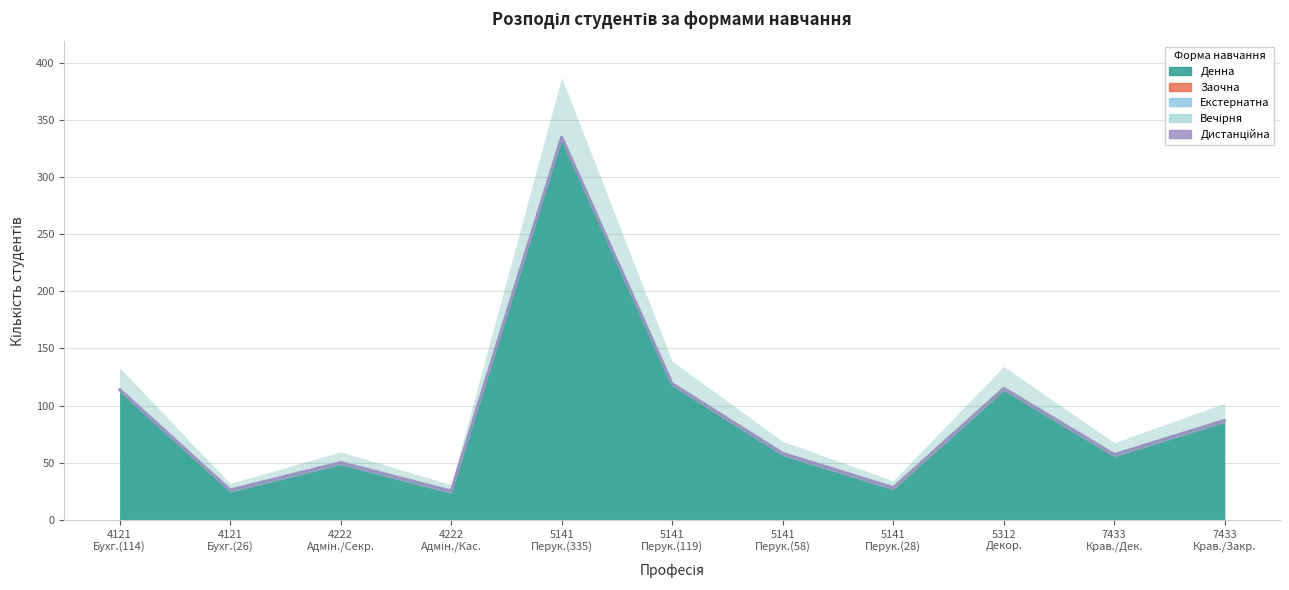

Is it true that Заочна equals 0 at 5141 Перукар (335)?

True